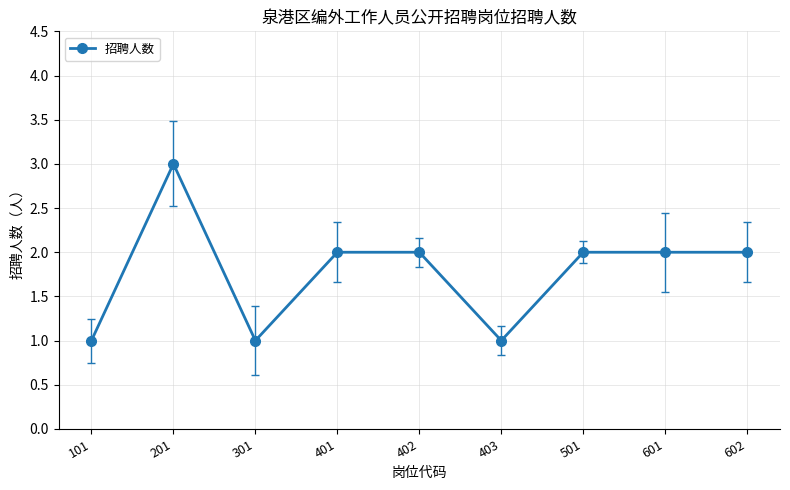

Reading right to left, what are all the values shown in this chart?

602=2	601=2	501=2	403=1	402=2	401=2	301=1	201=3	101=1